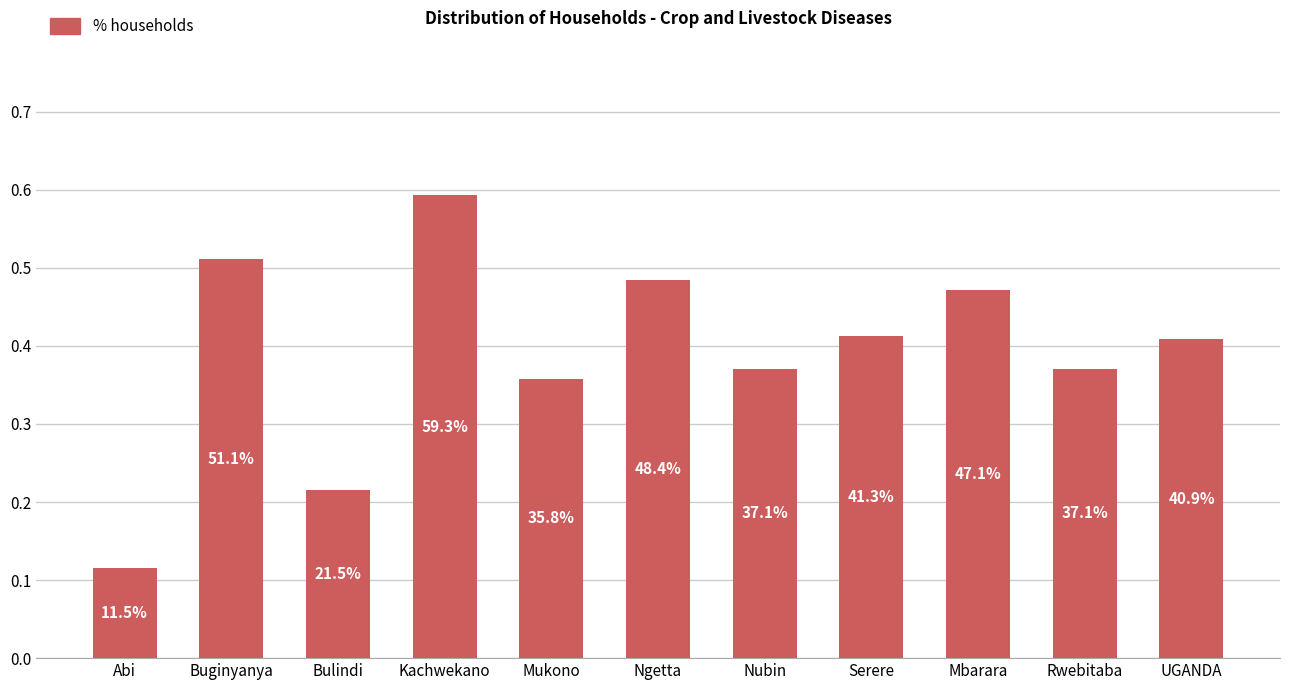

Are the bars horizontal?

No